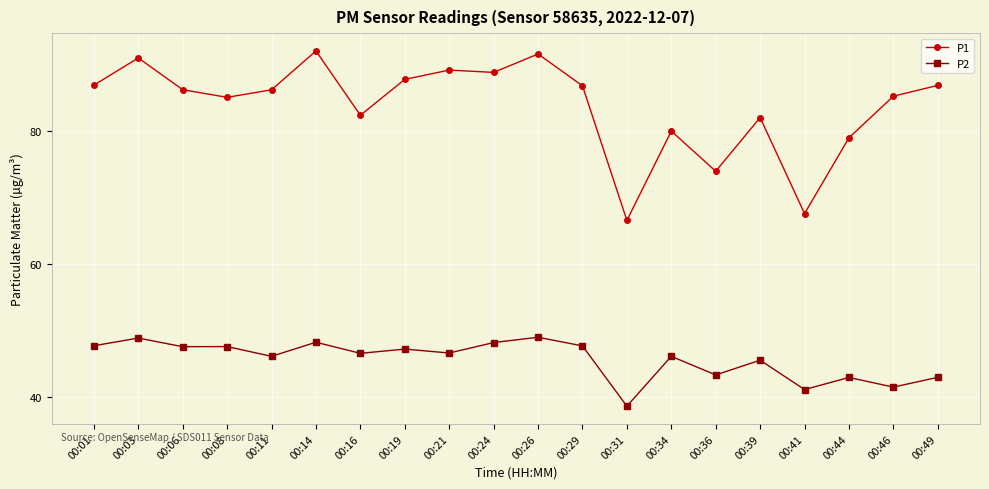

What is the average value of the P2 series?

45.6